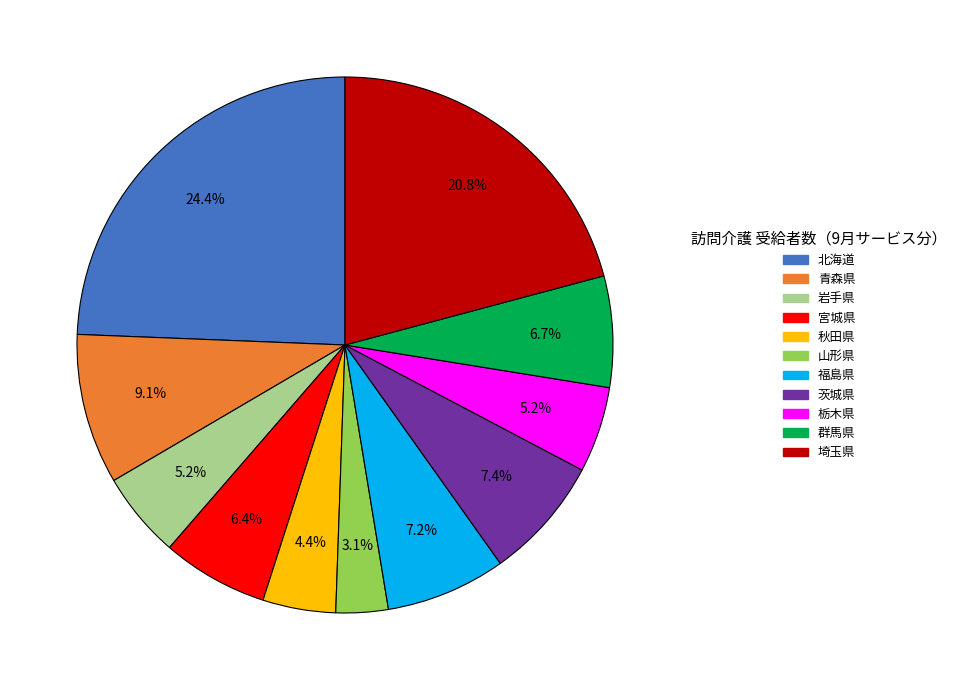

To the nearest percent, what portion does 茨城県 represent?

7%